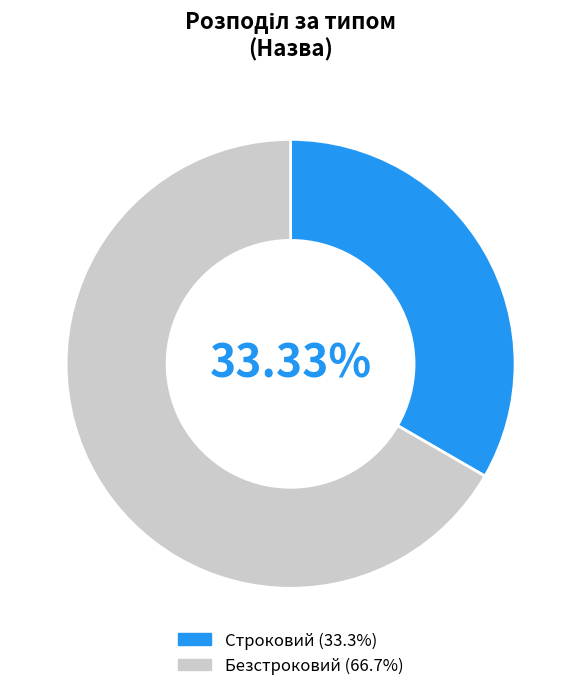

True or false: Строковий accounts for 33% of the total.

True